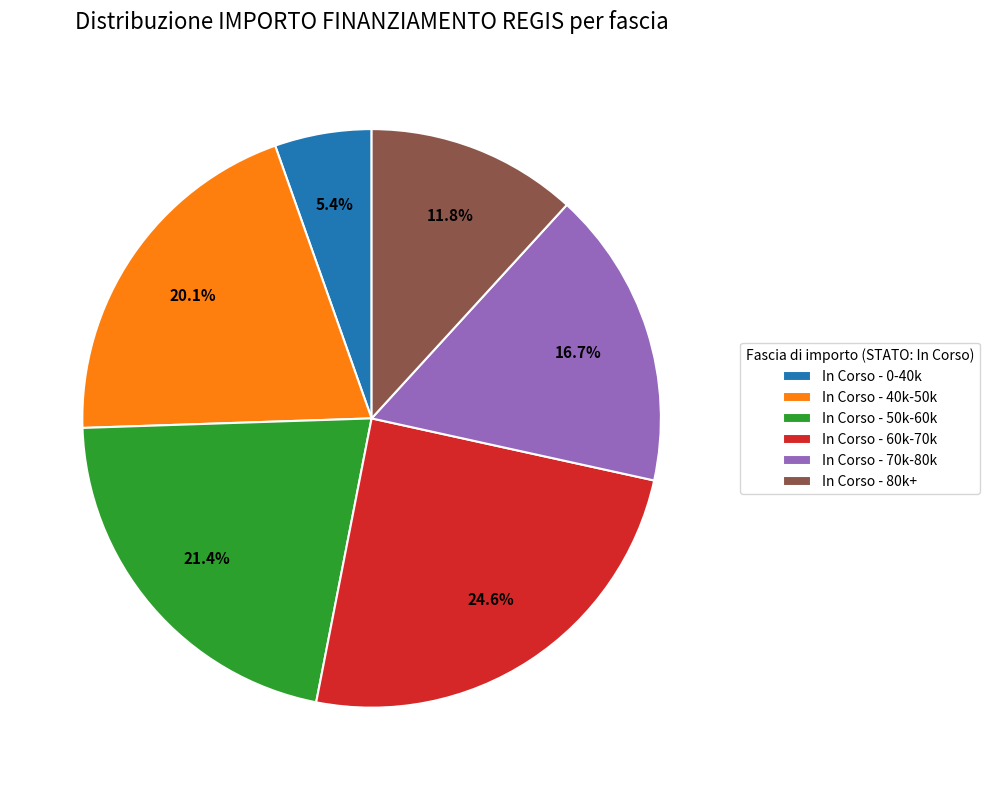

What percentage do In Corso - 80k+ and In Corso - 50k-60k together represent?

33.2%